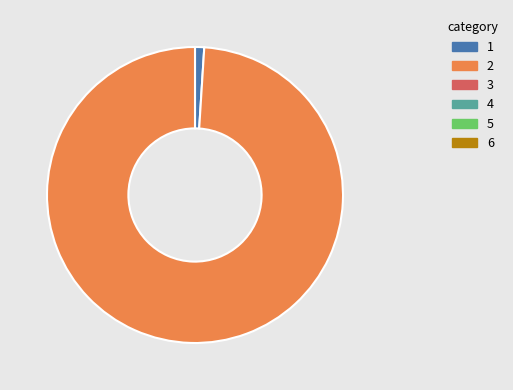

How many segments does this pie chart have?

2